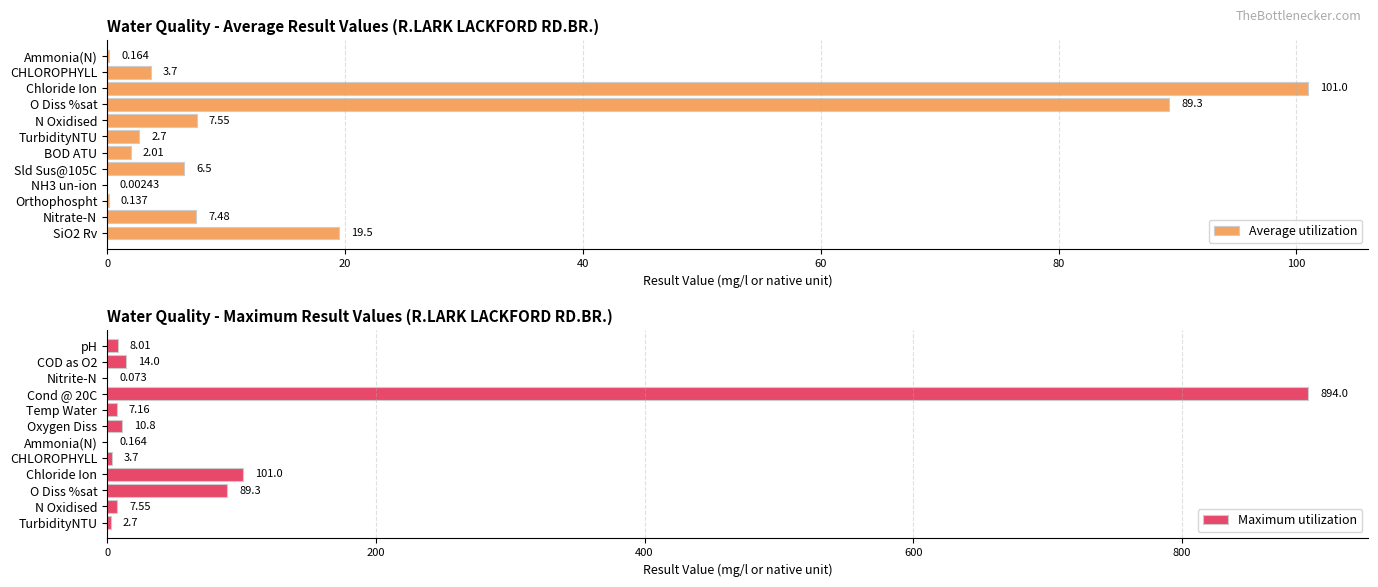

How many values in the Maximum utilization series exceed 8?

6